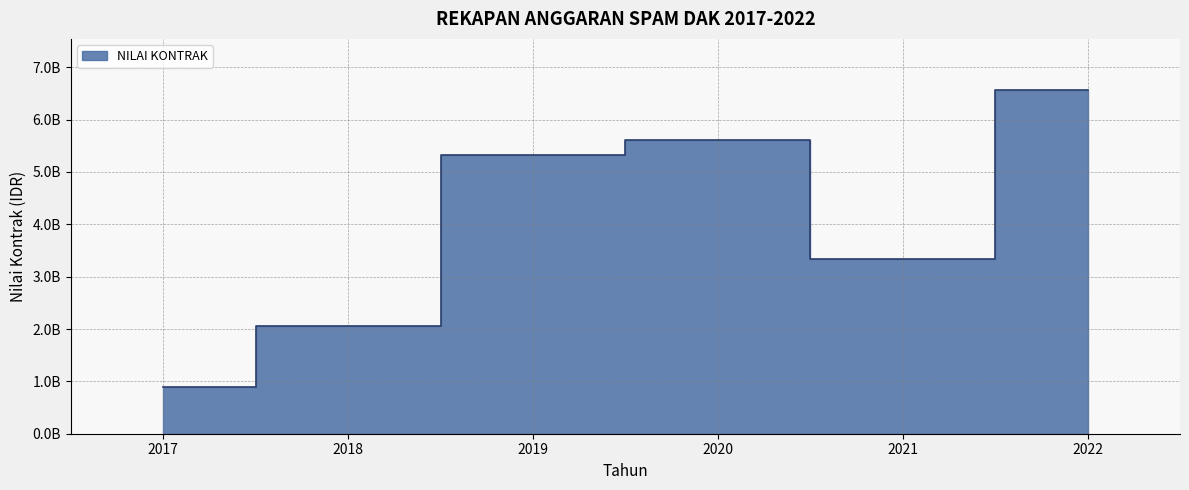

Is it true that the value at 2022 is 4032389441.5?

False